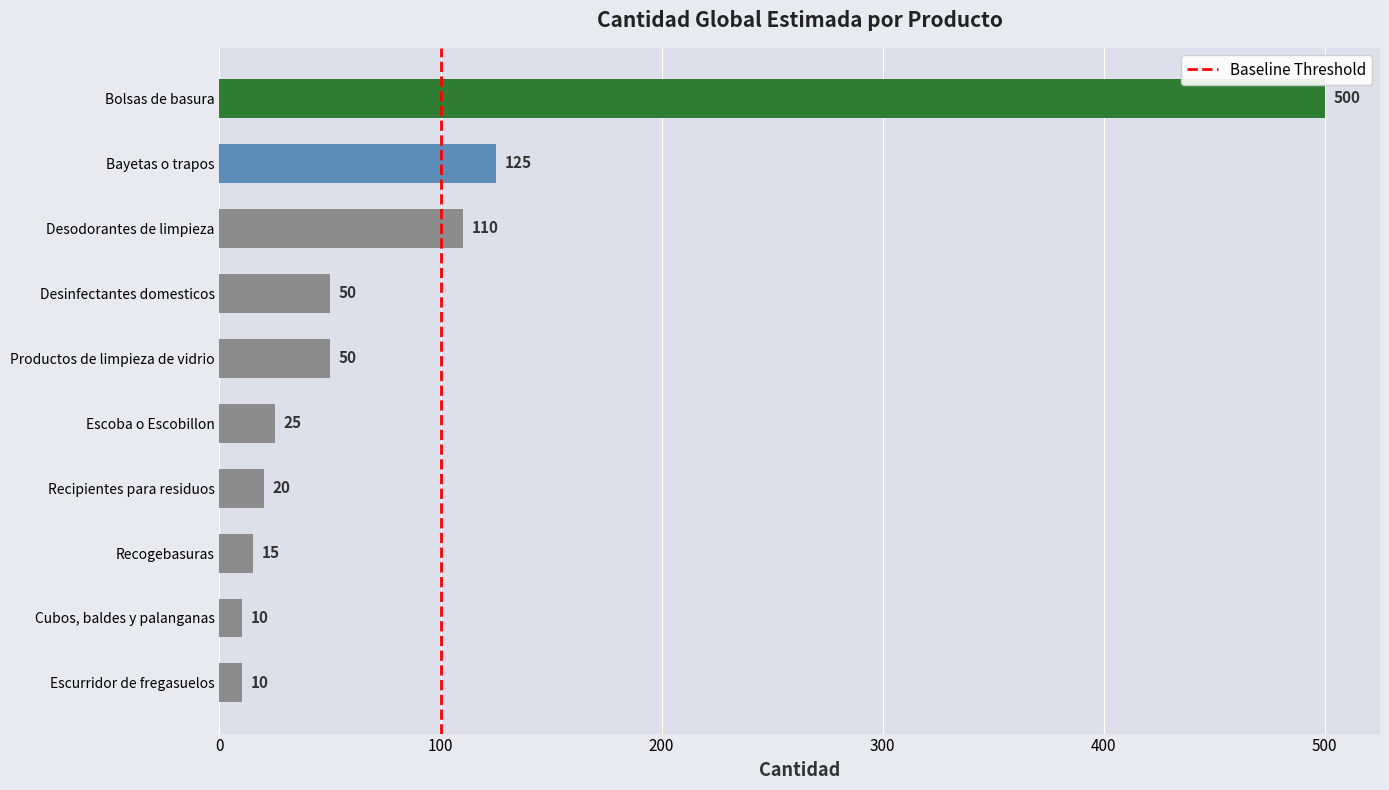

What is the greatest value displayed?

500